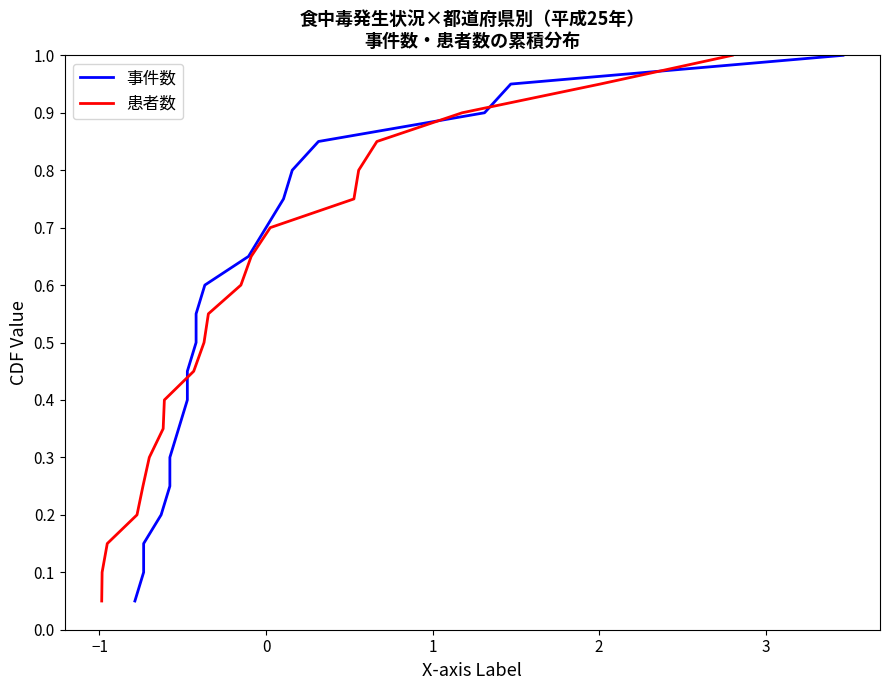

What are all the series names shown in the legend?

事件数, 患者数